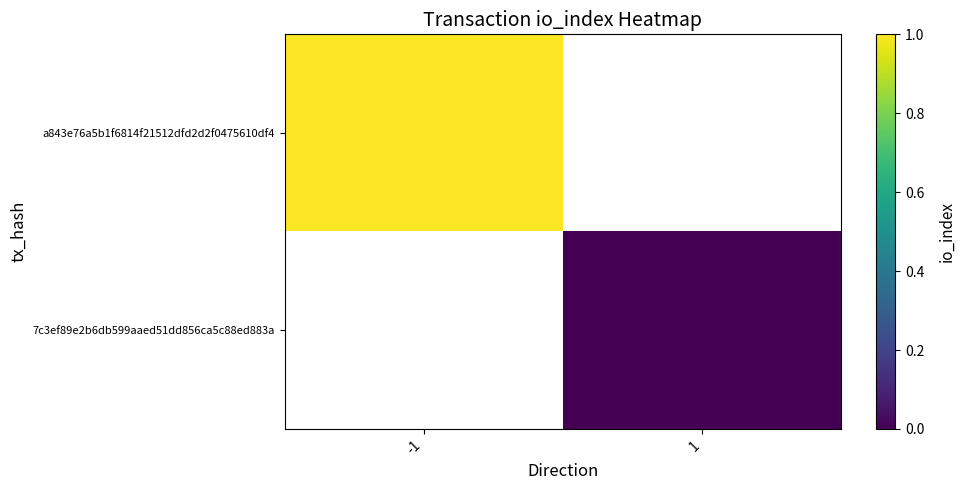

What is the maximum value shown in the chart?

1.0